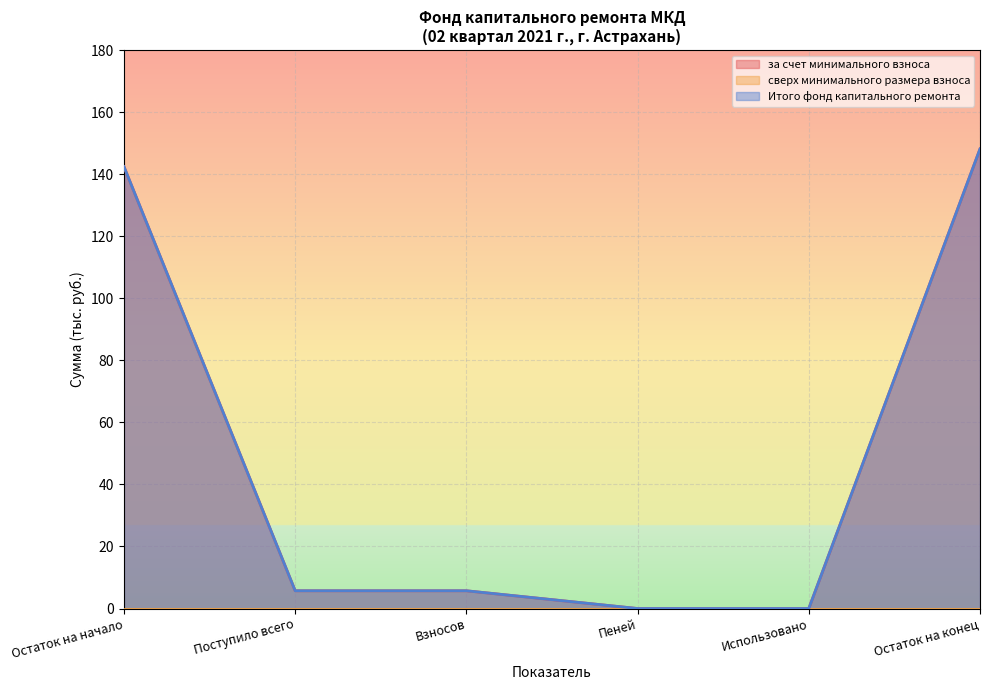

What is the greatest value displayed?

148.1